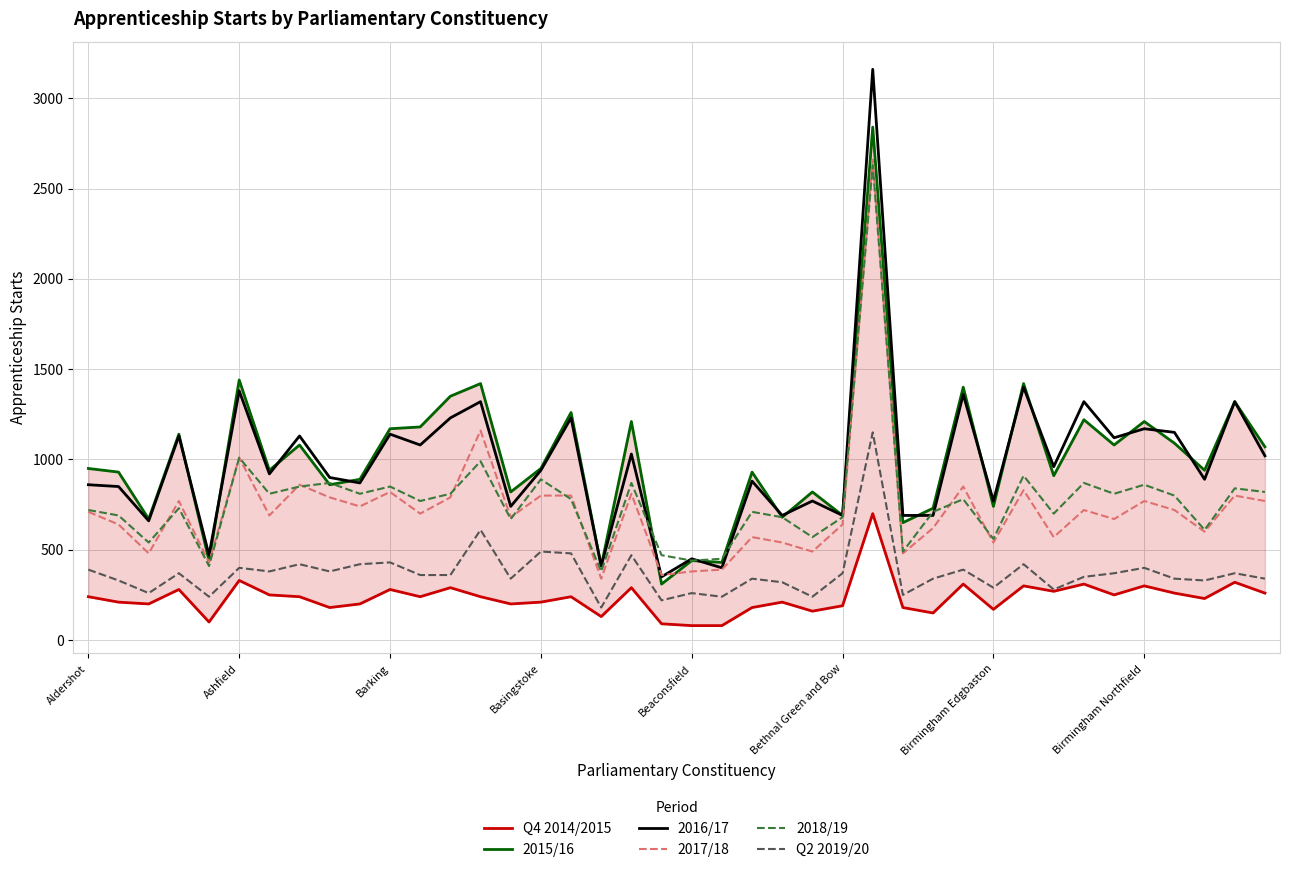

Which has a higher value, 16 or 13?

16